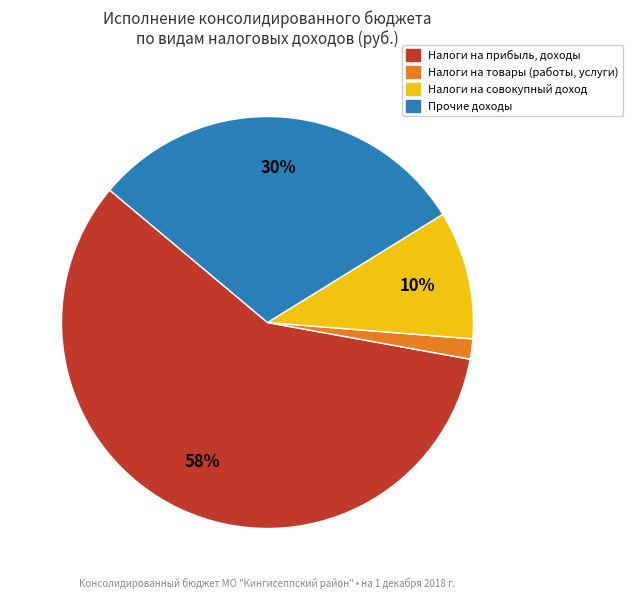

Is it true that Налоги на товары (работы, услуги) is 2% of the pie?

True